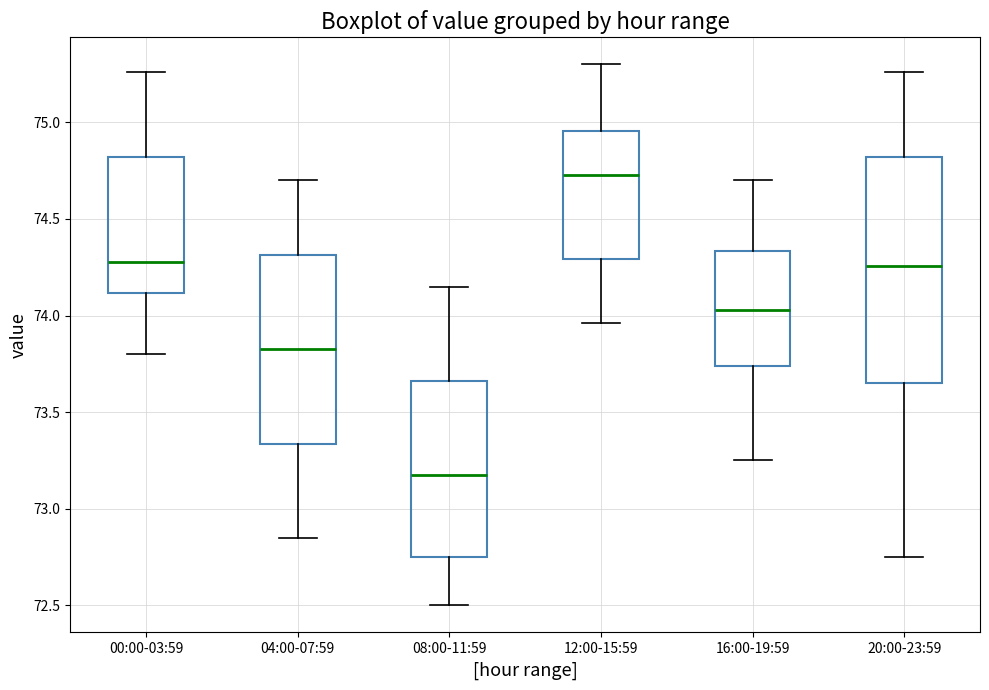

Reading left to right, read every box against the y-axis: the position of its median line, the range the box covers, and the ends of its whiskers. The values are not printed on the chart, so give them approximately, as read against the axis.

00:00-03:59: median 74.30, box 74.10 to 74.80, whiskers 73.80 to 75.25
04:00-07:59: median 73.85, box 73.35 to 74.30, whiskers 72.85 to 74.70
08:00-11:59: median 73.20, box 72.75 to 73.65, whiskers 72.50 to 74.15
12:00-15:59: median 74.75, box 74.30 to 74.95, whiskers 73.95 to 75.30
16:00-19:59: median 74.05, box 73.75 to 74.35, whiskers 73.25 to 74.70
20:00-23:59: median 74.25, box 73.65 to 74.80, whiskers 72.75 to 75.25